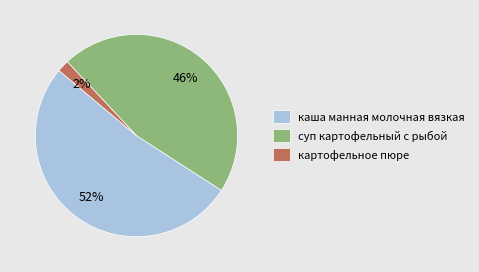

Count the number of slices in the pie.

3